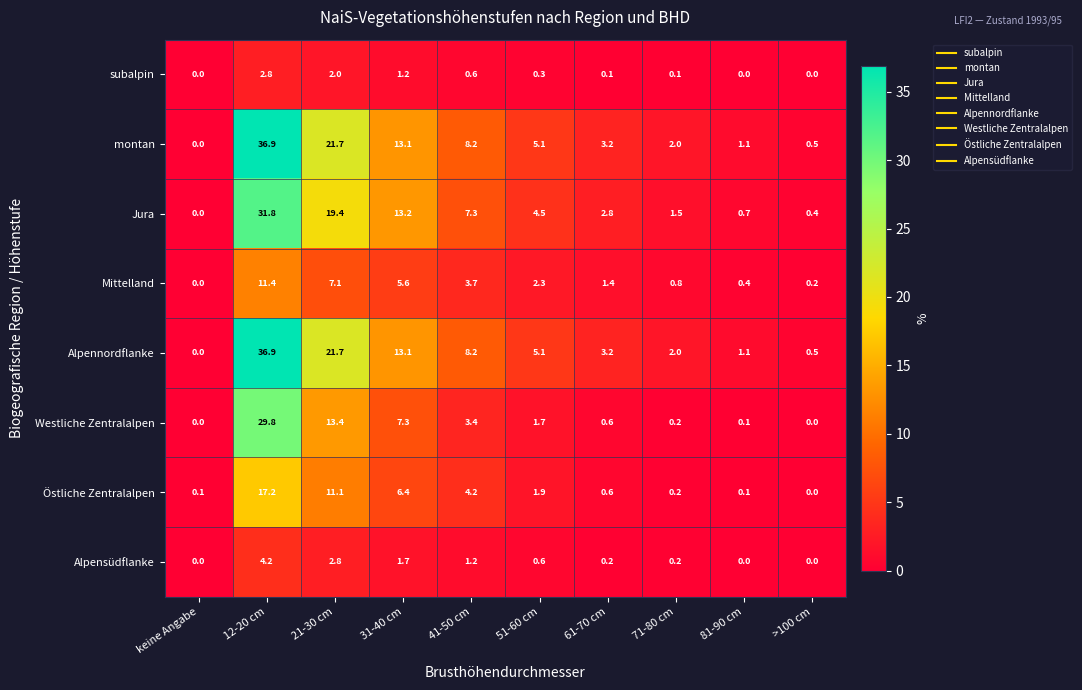

List the labels in order of Mittelland value, largest first.

12-20 cm, 21-30 cm, 31-40 cm, 41-50 cm, 51-60 cm, 61-70 cm, 71-80 cm, 81-90 cm, >100 cm, keine Angabe